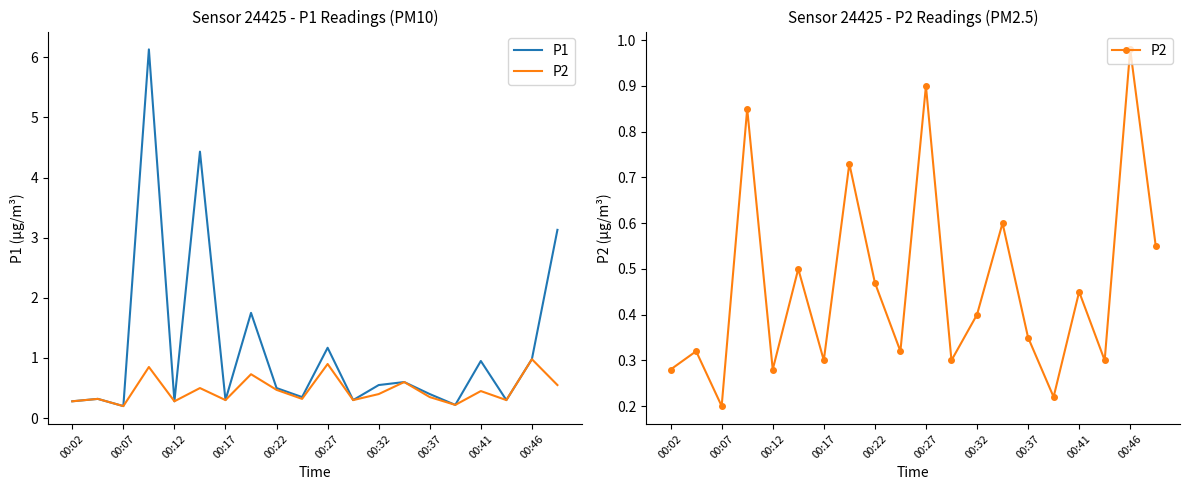

Reading left to right, extract all data points from this chart.

P1: 0.3	0.3	0.2	6.1	0.3	4.4	0.3	1.8	0.5	0.3	1.2	0.3	0.6	0.6	0.4	0.2	0.9	0.3	1.0	3.1
P2: 0.3	0.3	0.2	0.8	0.3	0.5	0.3	0.7	0.5	0.3	0.9	0.3	0.4	0.6	0.3	0.2	0.5	0.3	1.0	0.6